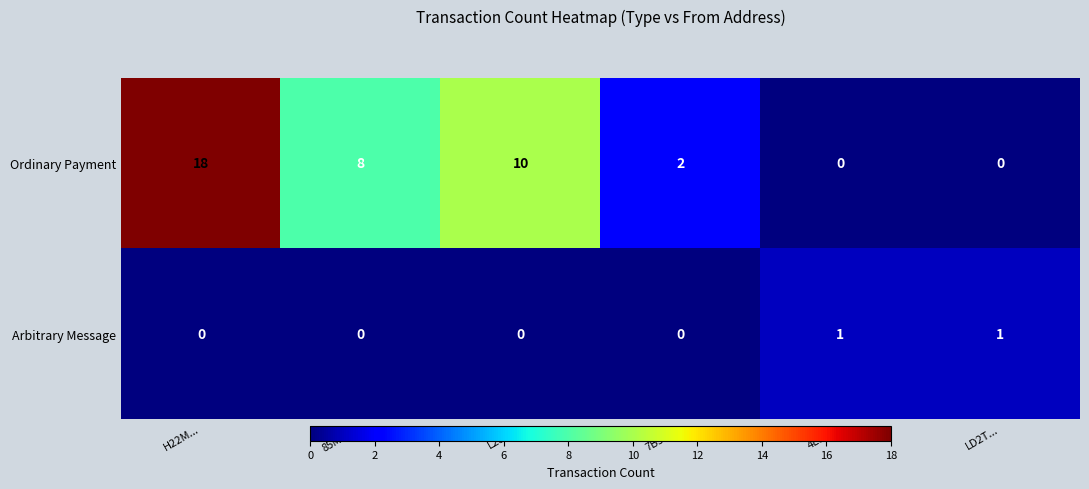

What is the total value across all series at 4L8L...?

1